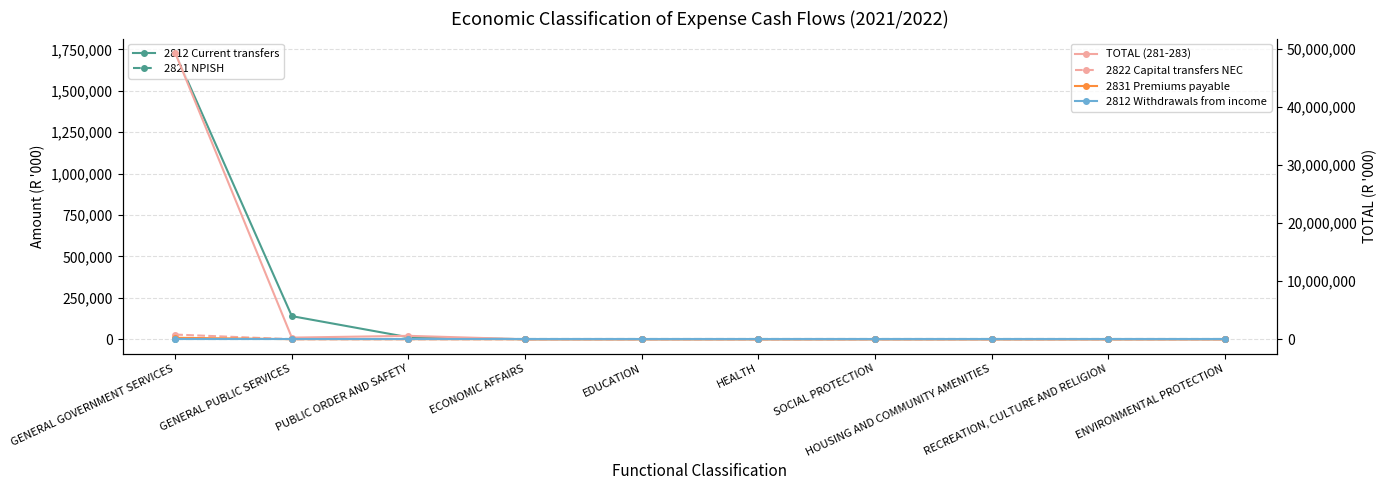

Does the chart have visible grid lines?

Yes